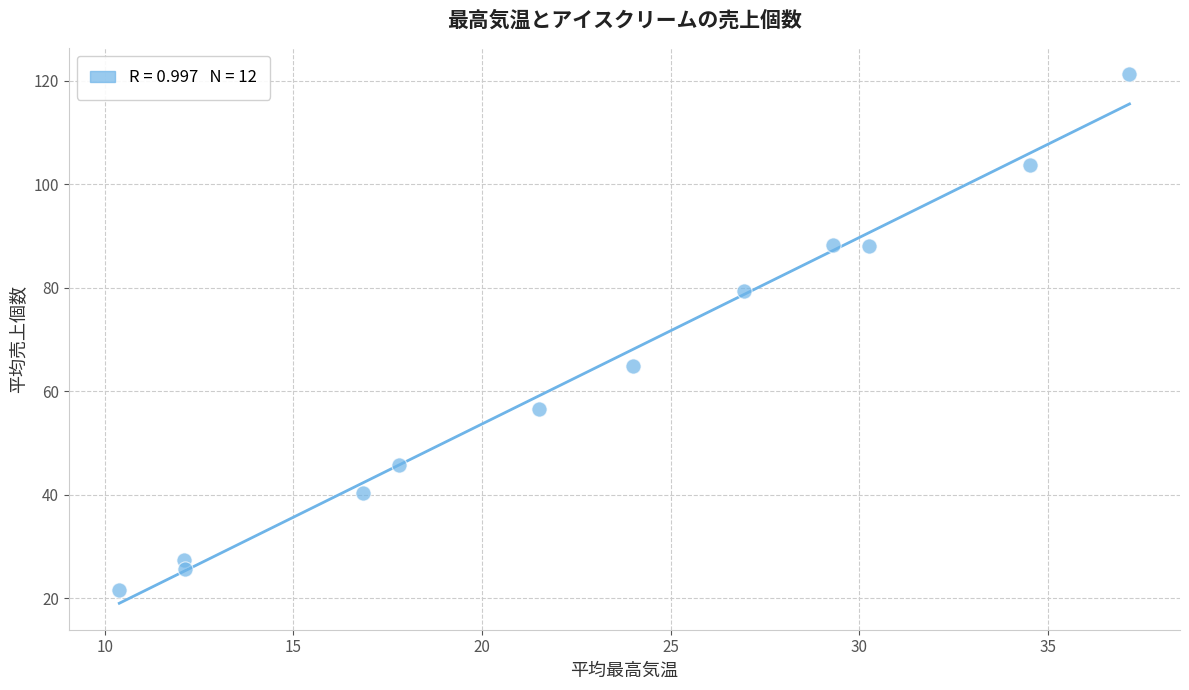

What is the average X value?

22.7